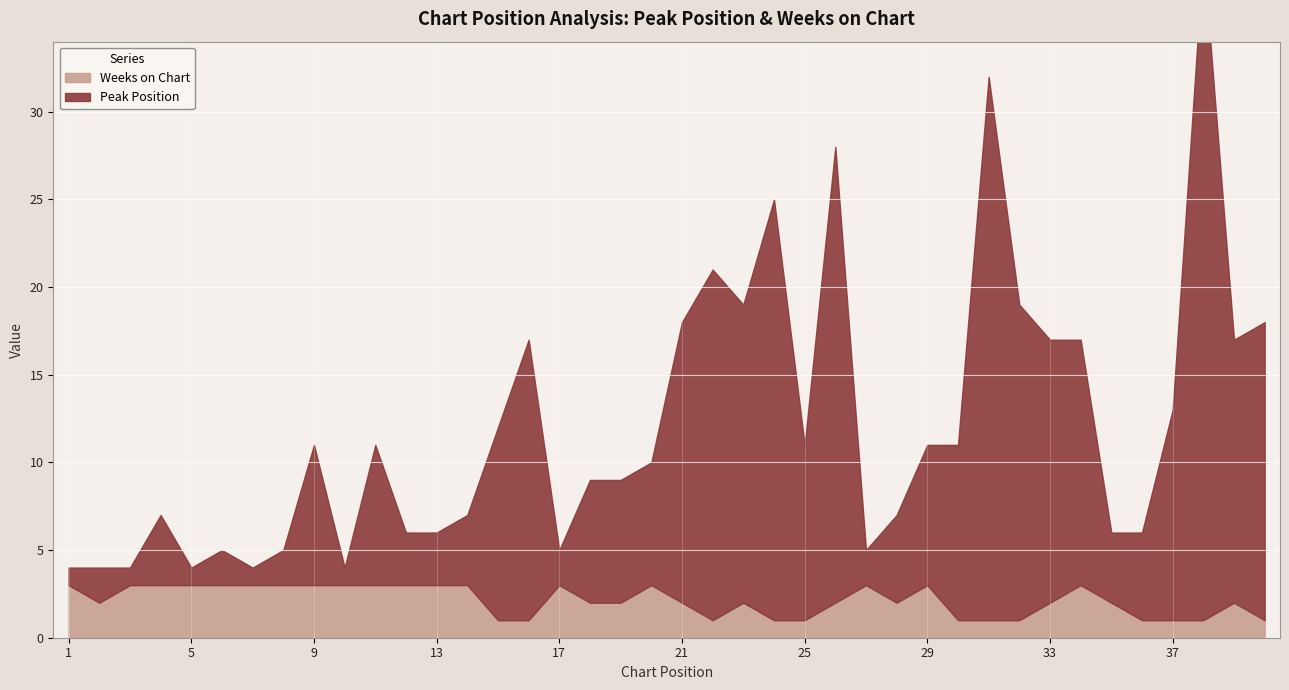

Where does the Peak Position series first go above 8?

15